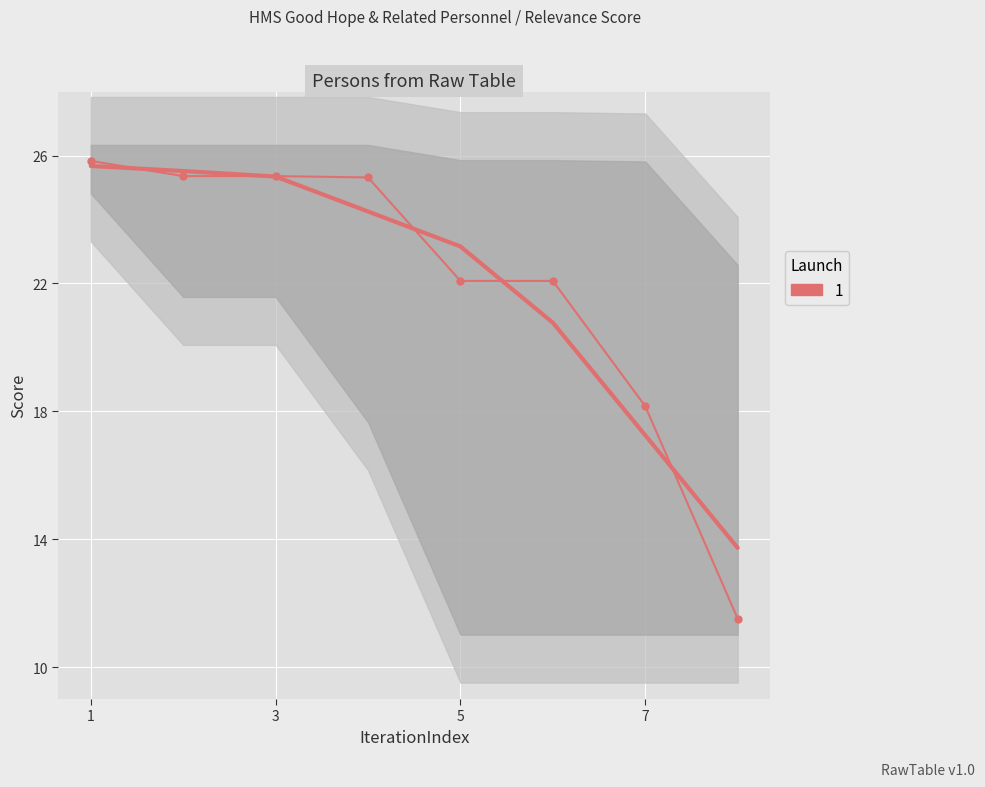

How many series are shown in this chart?

1